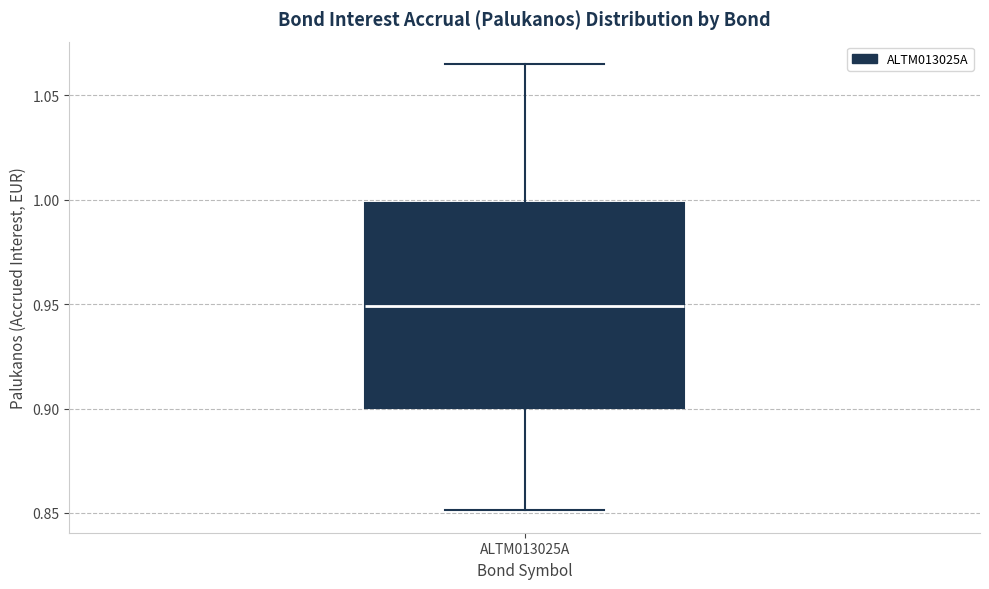

Read this box plot against the y-axis: the position of the median line, the range covered by the box, and the ends of both whiskers. The values are not printed on the chart, so give them approximately, as read against the axis.

median 0.950, box 0.900 to 1.000, whiskers 0.850 to 1.065